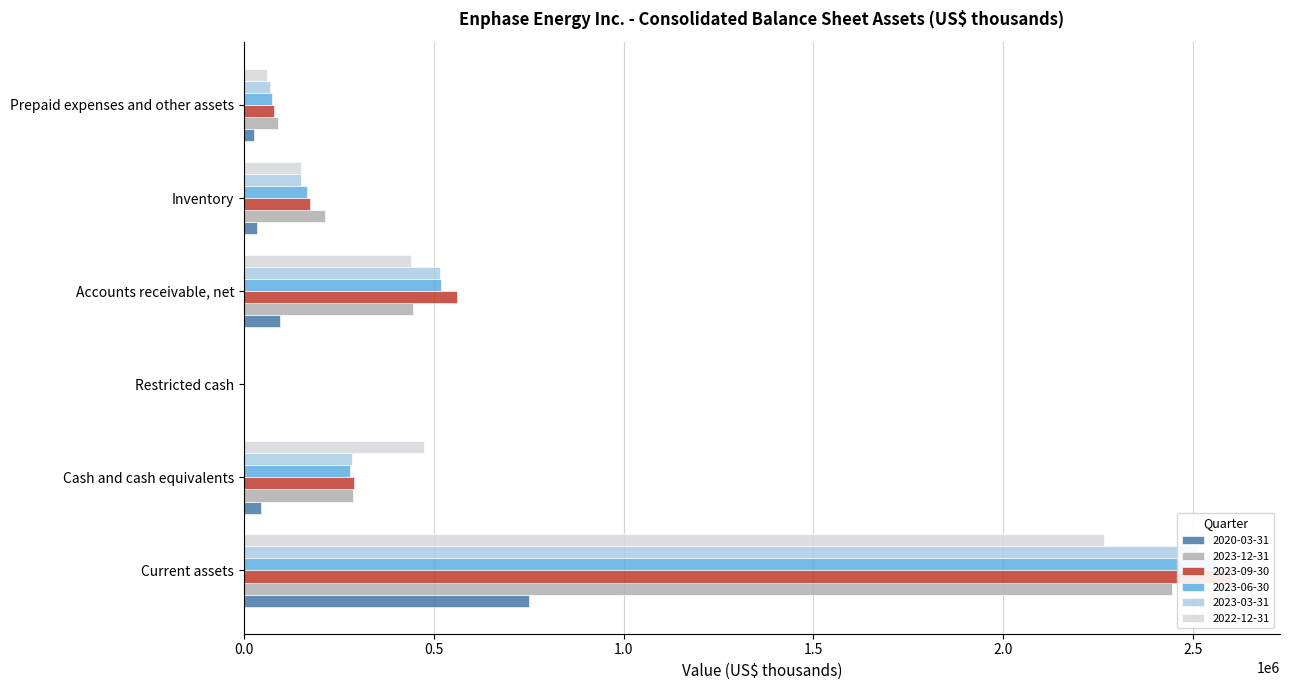

What is the difference between the maximum and minimum values in the 2023-09-30 series?

2598630